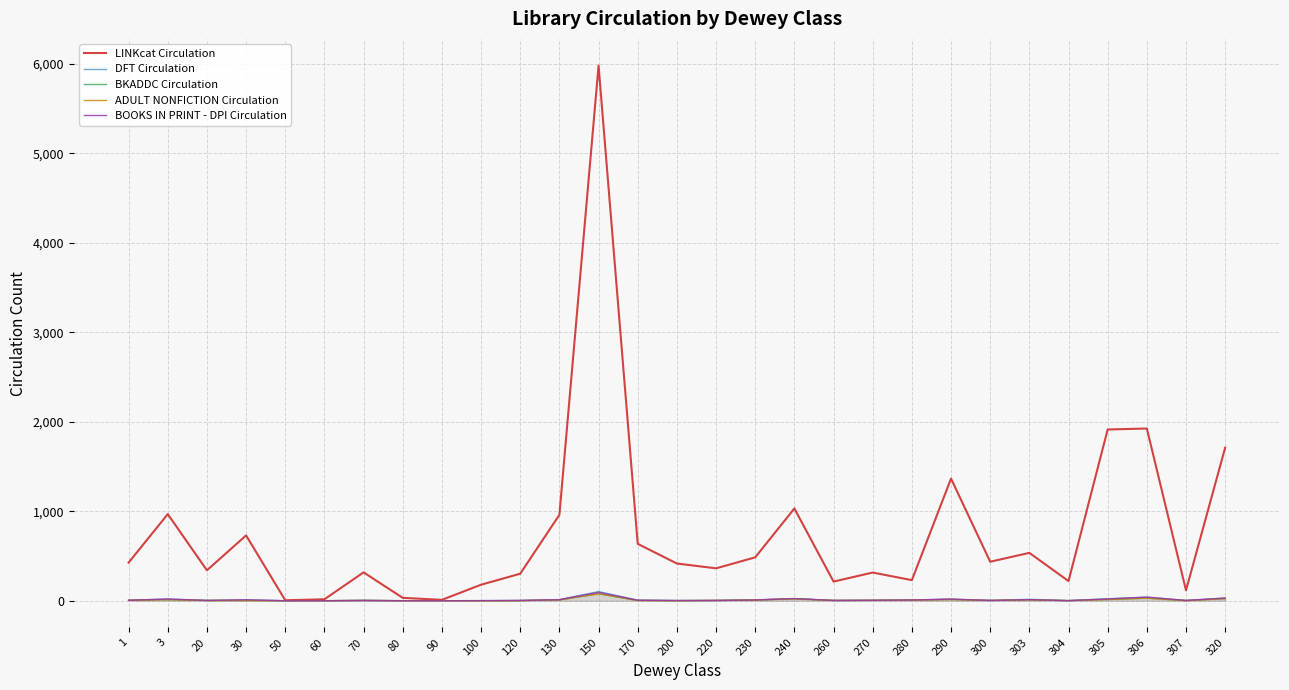

Between 50 and 70, which series saw the biggest shift?

LINKcat Circulation